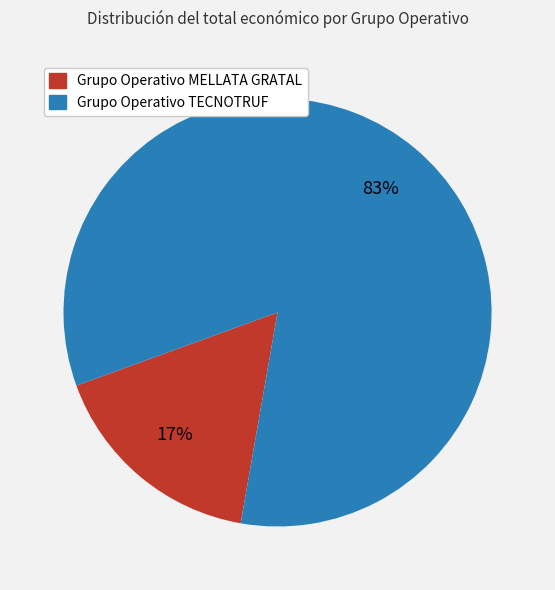

Is it true that Grupo Operativo TECNOTRUF is 83% of the pie?

True